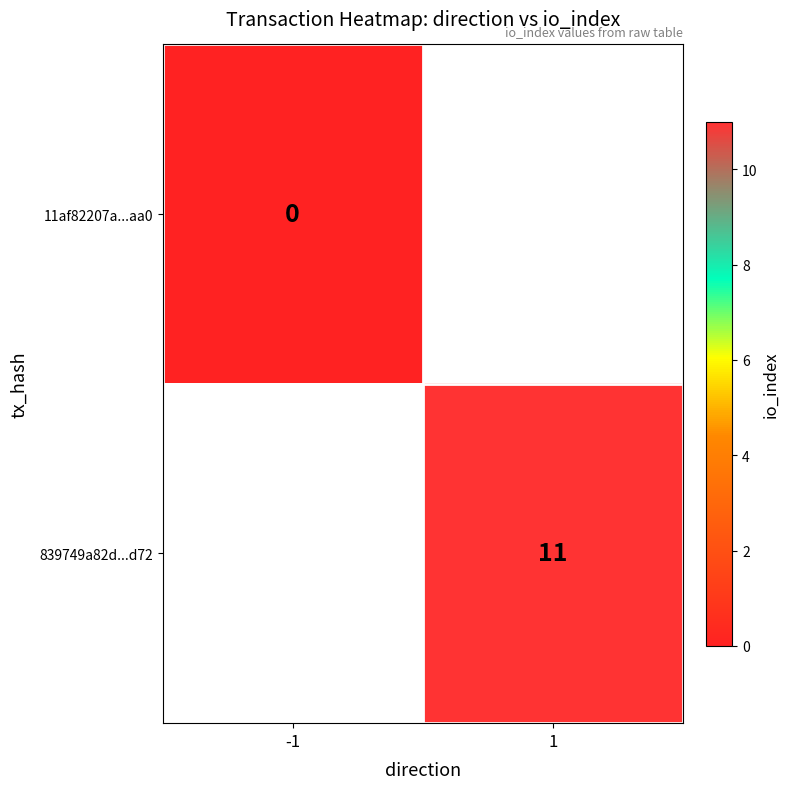

The value of 839749a82d...d72 at 1 is 19. True or false?

False